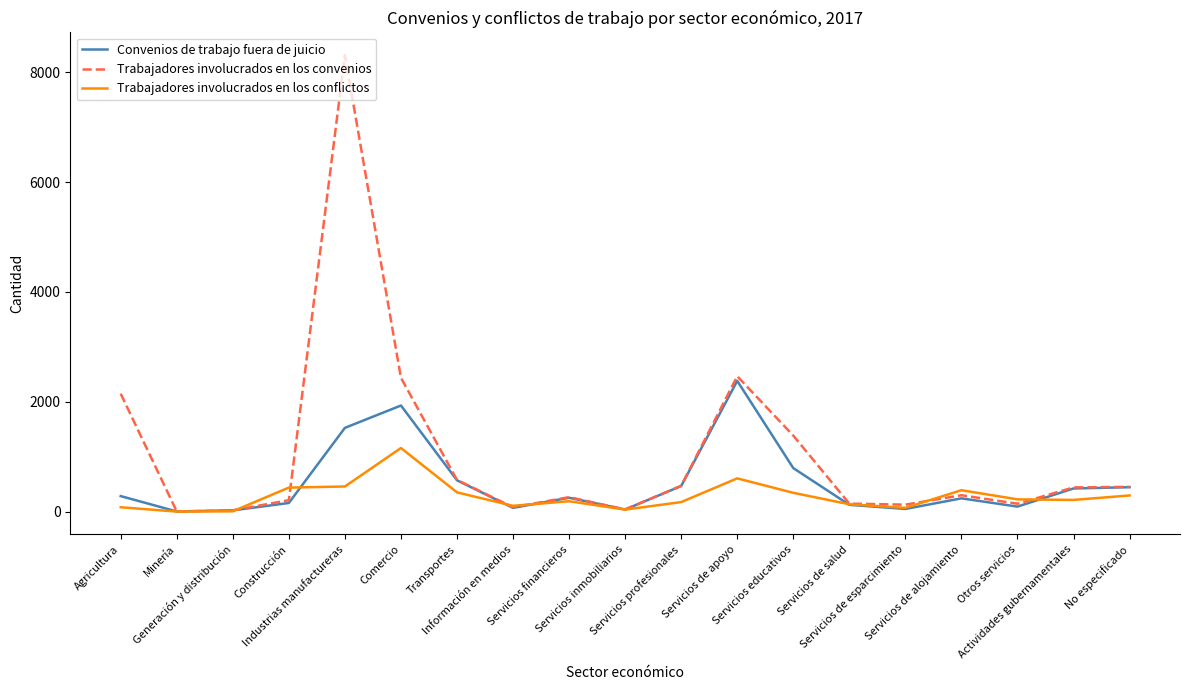

Which series has the largest range (max minus min)?

Trabajadores involucrados en los convenios